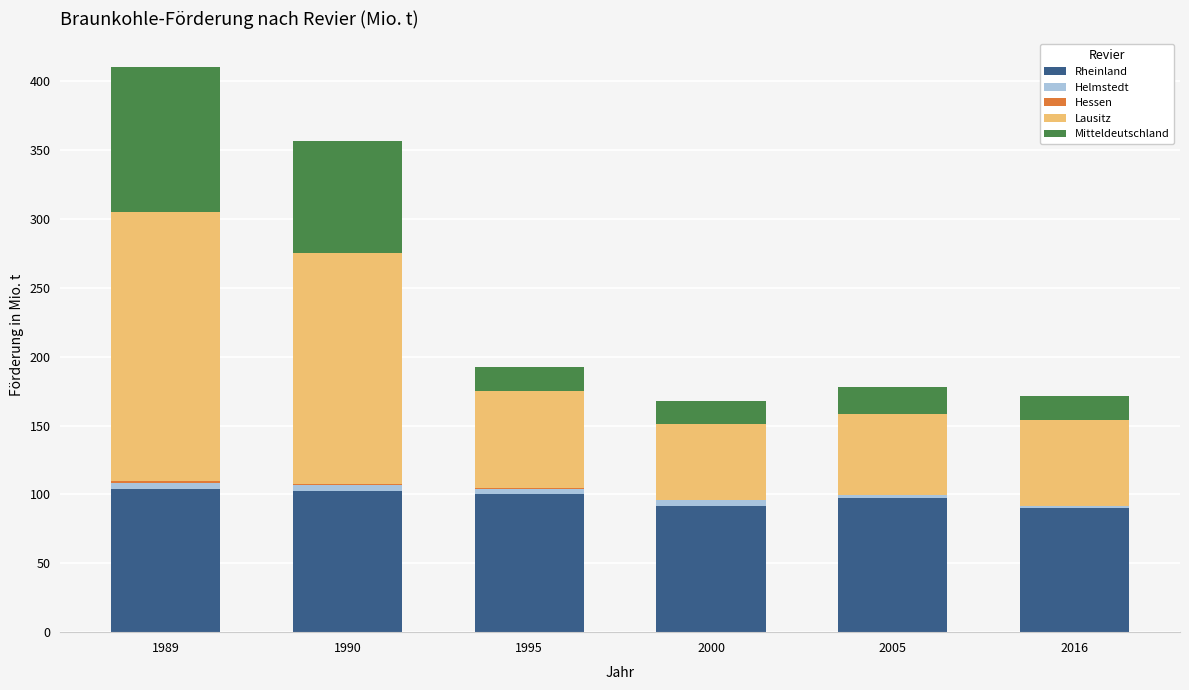

What is the maximum value for Rheinland?

104.2